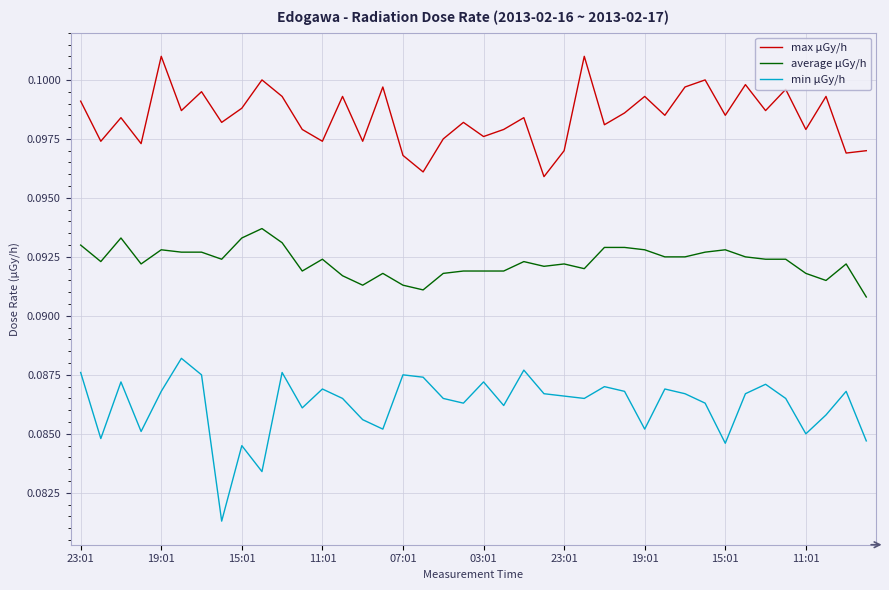

How many lines are shown in the chart?

3